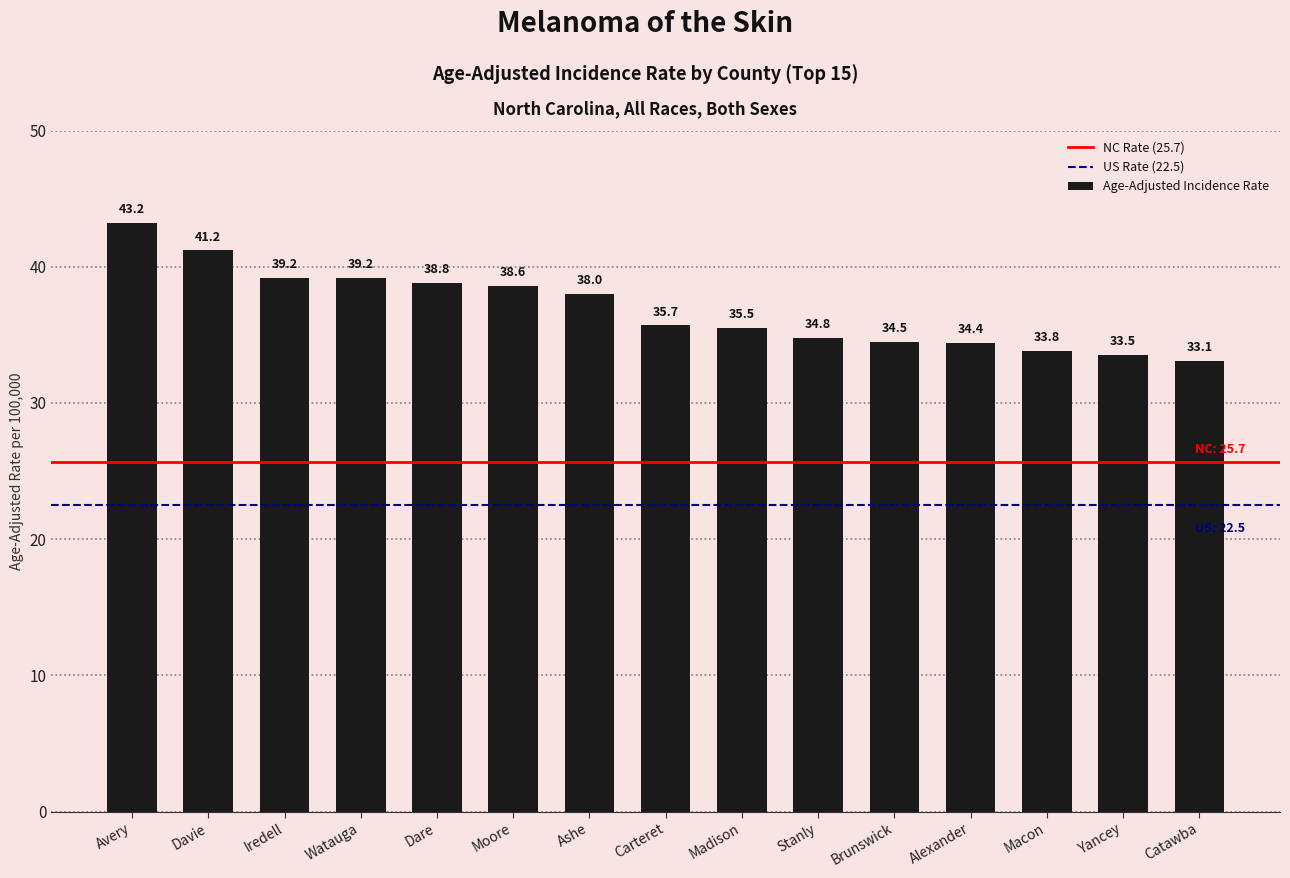

Reading left to right, list all the values displayed in this chart.

Avery=43.2	Davie=41.2	Iredell=39.2	Watauga=39.2	Dare=38.8	Moore=38.6	Ashe=38.0	Carteret=35.7	Madison=35.5	Stanly=34.8	Brunswick=34.5	Alexander=34.4	Macon=33.8	Yancey=33.5	Catawba=33.1